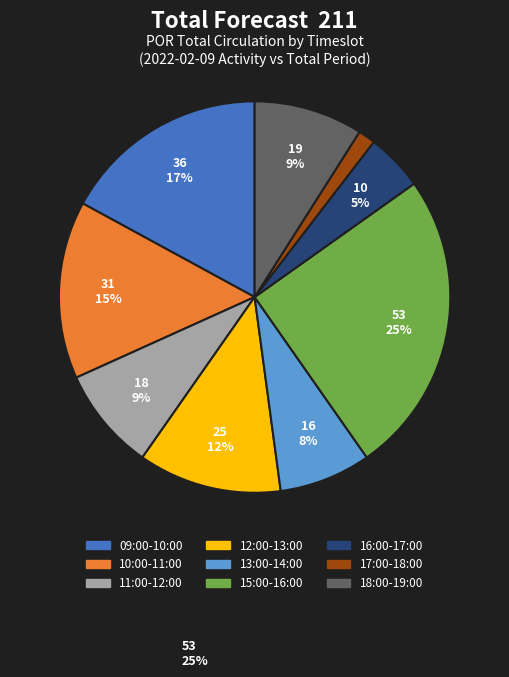

To the nearest percent, what is the combined percentage of 16:00-17:00 and 17:00-18:00?

6%